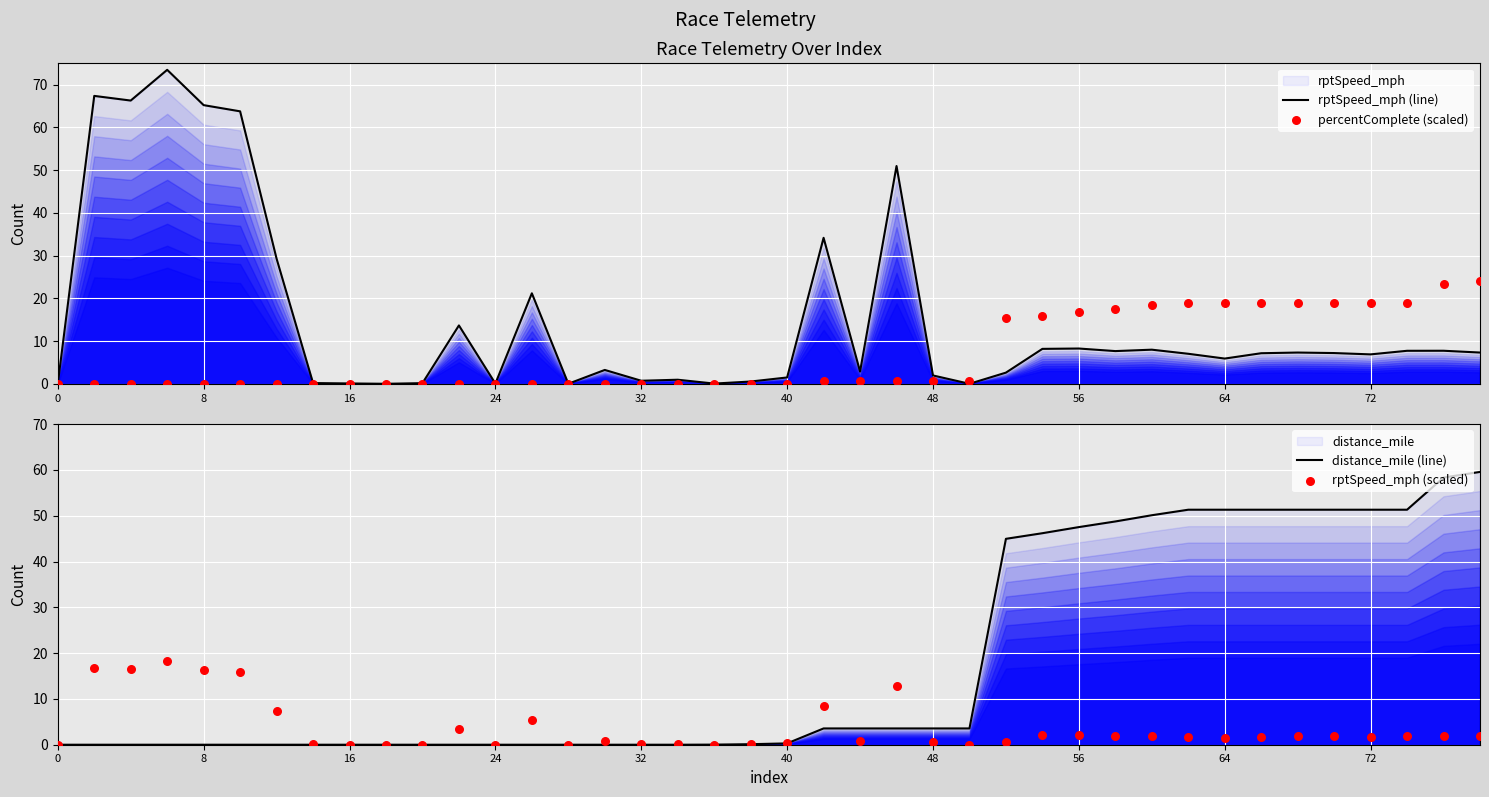

Which series contains the lowest Y value?

rptSpeed_mph (line)